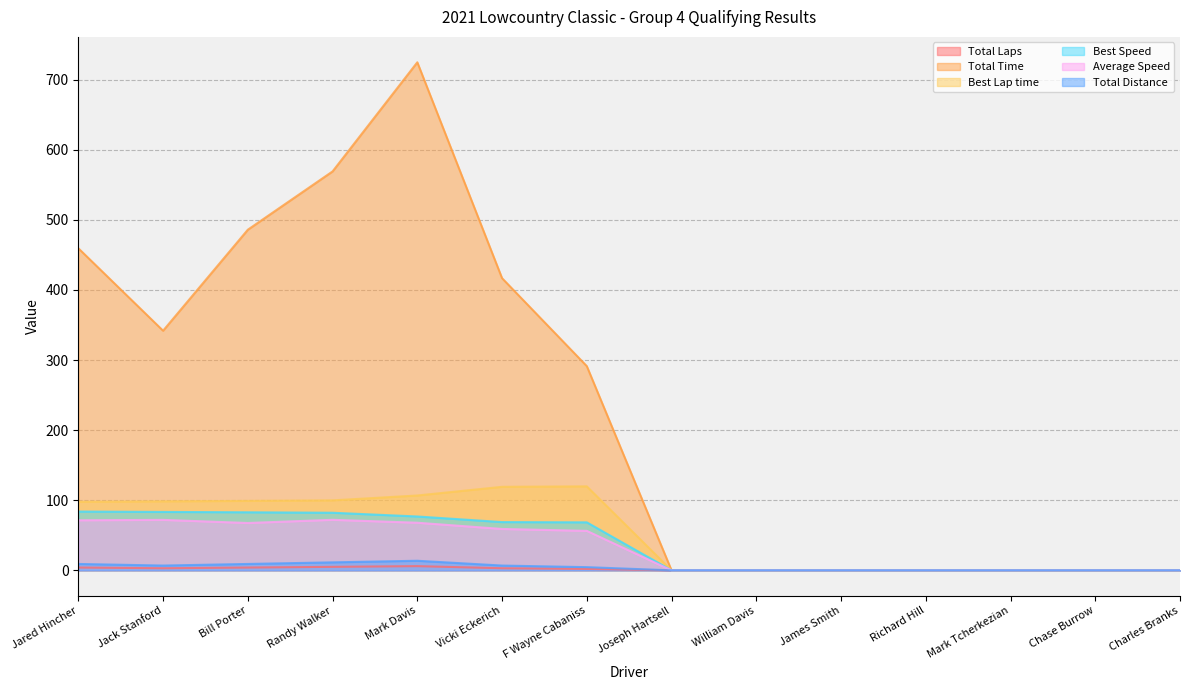

Reading left to right, what are all the values shown in this chart?

Total Laps: 4.0	3.0	4.0	5.0	6.0	3.0	2.0	0.0	0.0	0.0	0.0	0.0	0.0	0.0
Total Time: 459.4	341.8	485.9	569.0	724.7	416.7	291.3	0.0	0.0	0.0	0.0	0.0	0.0	0.0
Best Lap time: 97.8	98.5	99.1	99.8	106.8	119.2	119.8	0.0	0.0	0.0	0.0	0.0	0.0	0.0
Best Speed: 83.9	83.3	82.8	82.2	76.8	68.9	68.5	0.0	0.0	0.0	0.0	0.0	0.0	0.0
Average Speed: 71.4	72.0	67.5	72.1	67.9	59.1	56.3	0.0	0.0	0.0	0.0	0.0	0.0	0.0
Total Distance: 9.1	6.8	9.1	11.4	13.7	6.8	4.6	0.0	0.0	0.0	0.0	0.0	0.0	0.0